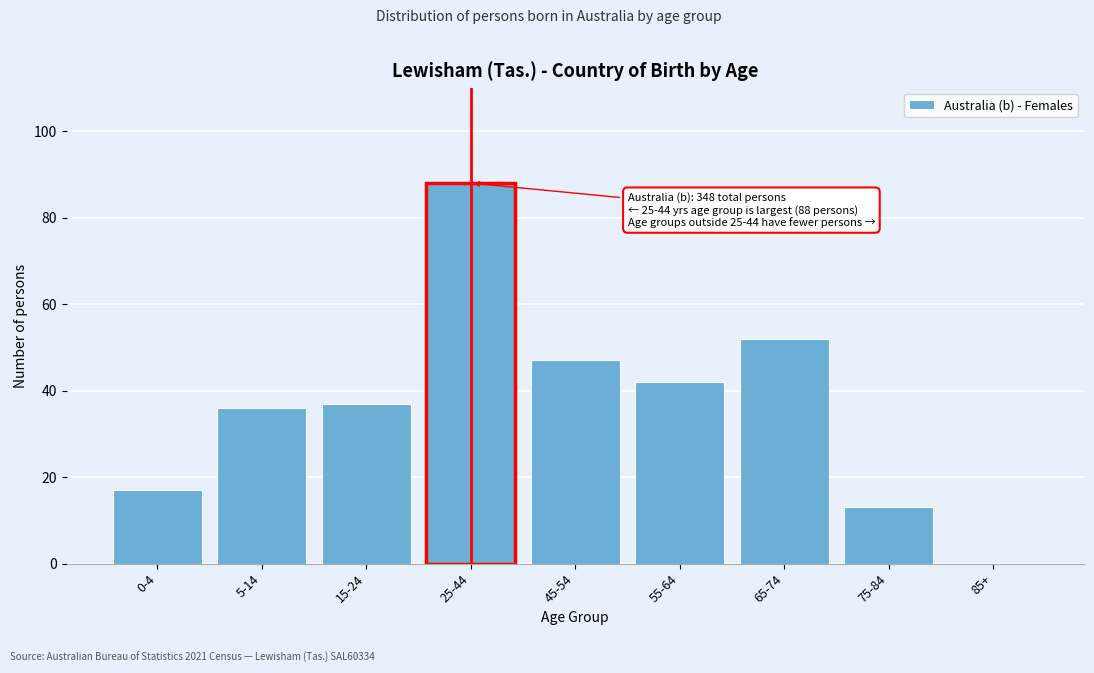

Reading right to left, extract all data points from this chart.

85+=0	75-84=13	65-74=52	55-64=42	45-54=47	25-44=88	15-24=37	5-14=36	0-4=17